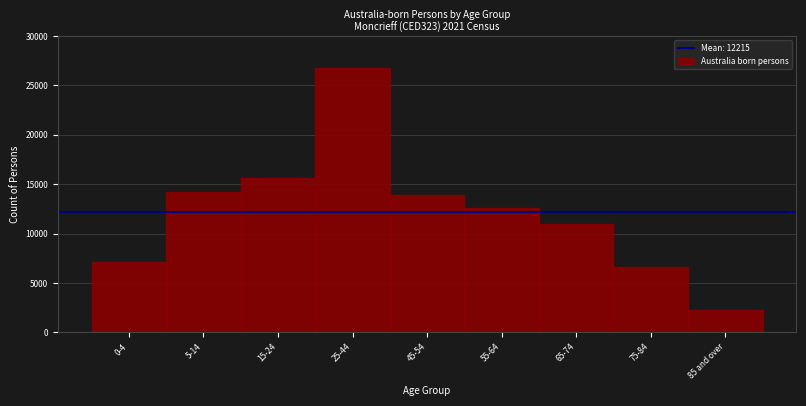

Reading right to left, transcribe all the data shown in this chart.

85 and over=2230	75-84=6608	65-74=10965	55-64=12542	45-54=13881	25-44=26752	15-24=15652	5-14=14199	0-4=7110